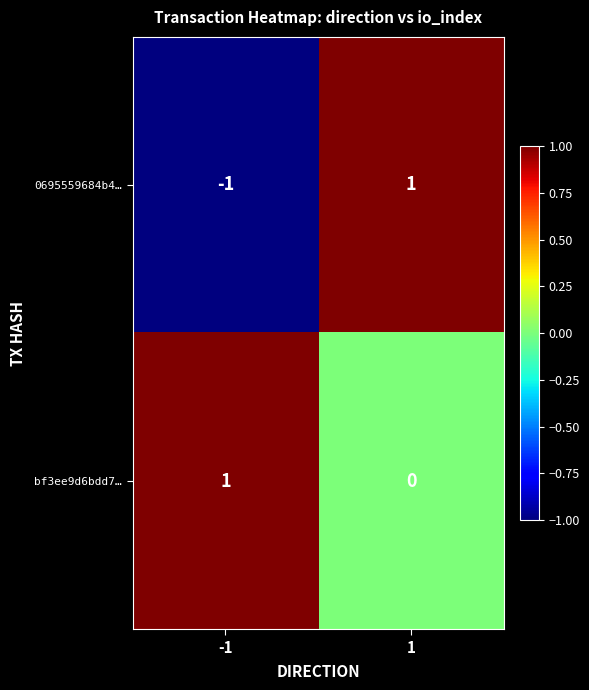

Rank the series by their average value, from lowest to highest.

0695559684b4…, bf3ee9d6bdd7…